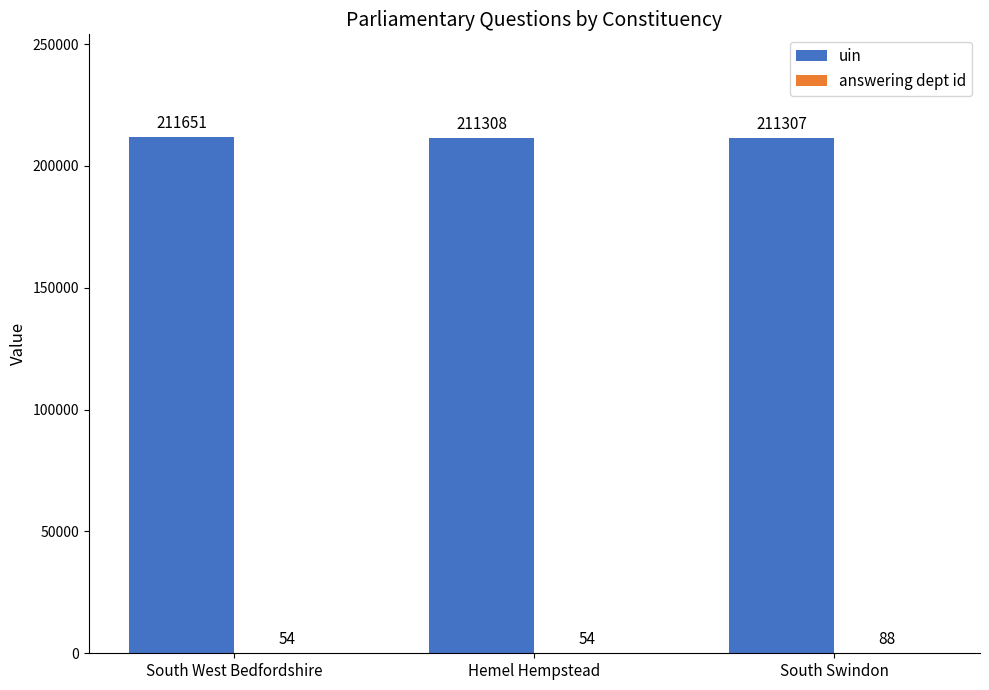

Is it true that uin equals 211307 at South Swindon?

True